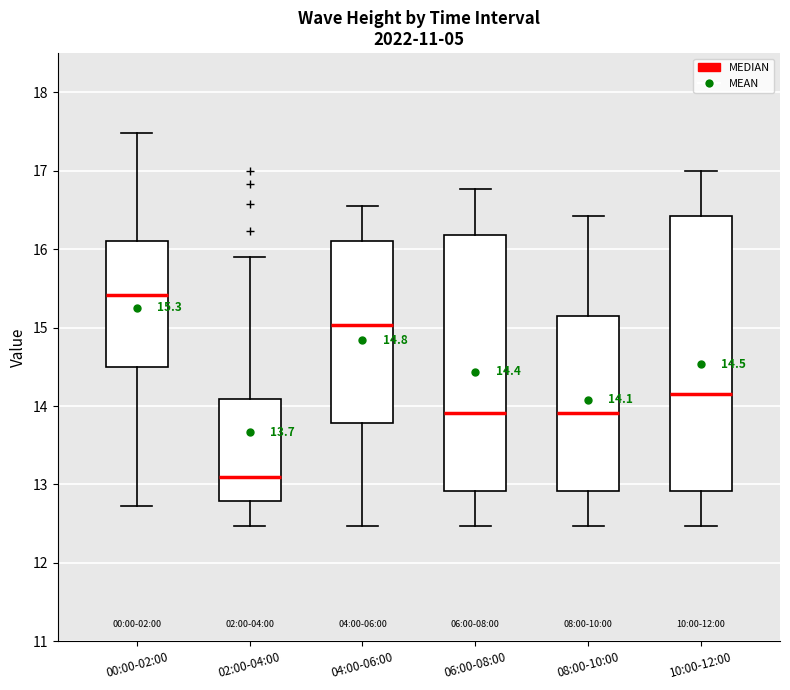

Which box is the tallest, from its lower edge to its upper edge?

10:00-12:00